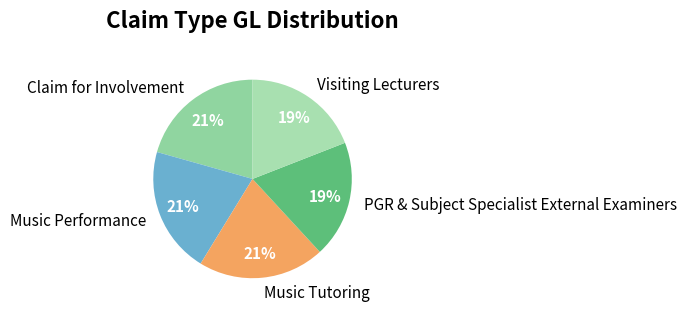

Is there a majority slice in this chart?

No